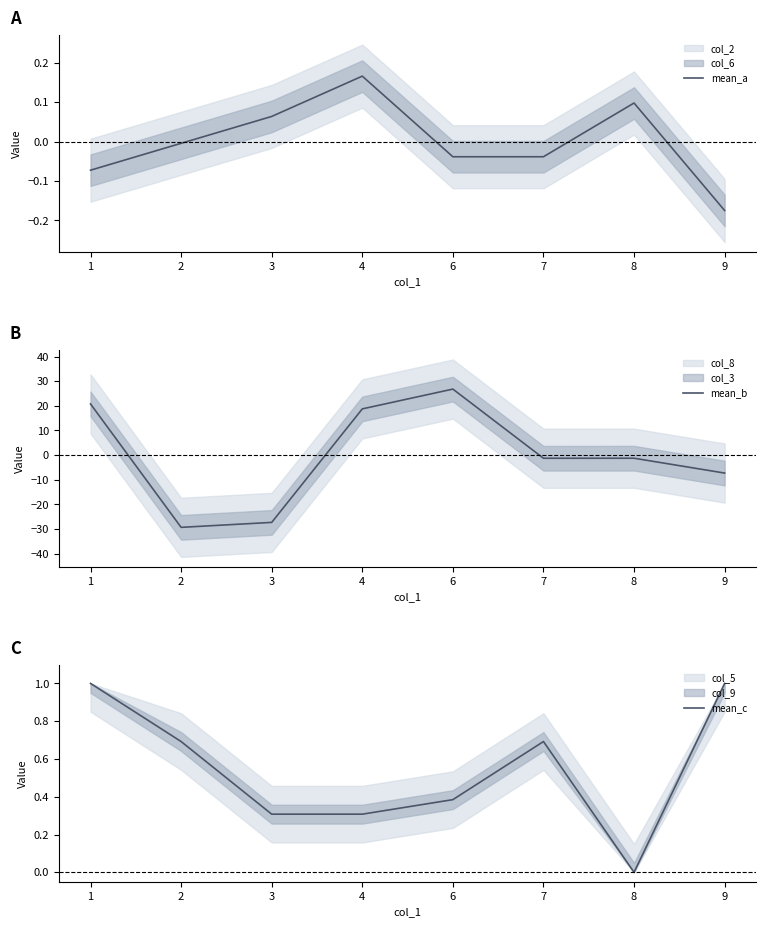

Reading left to right, extract all data points from this chart.

mean_a: -0.1	-0.0	0.1	0.2	-0.0	-0.0	0.1	-0.2
mean_b: 20.8	-29.3	-27.3	18.8	26.8	-1.3	-1.2	-7.3
mean_c: 1.0	0.7	0.3	0.3	0.4	0.7	0.0	1.0